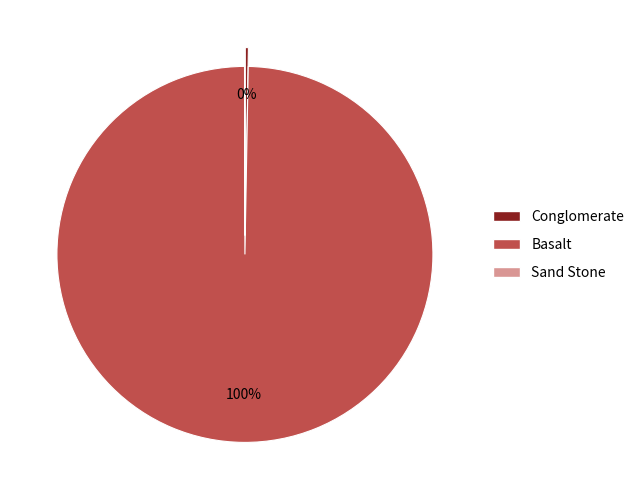

True or false: Conglomerate accounts for 0% of the total.

True